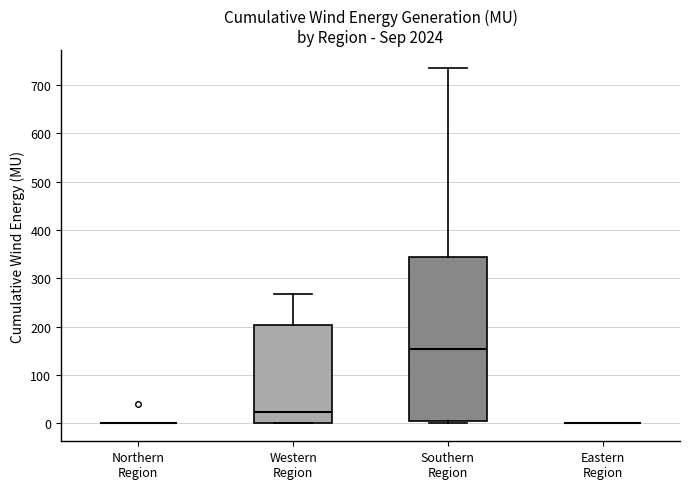

Comparing the boxes themselves (not the whiskers), which one is the tallest?

Southern Region